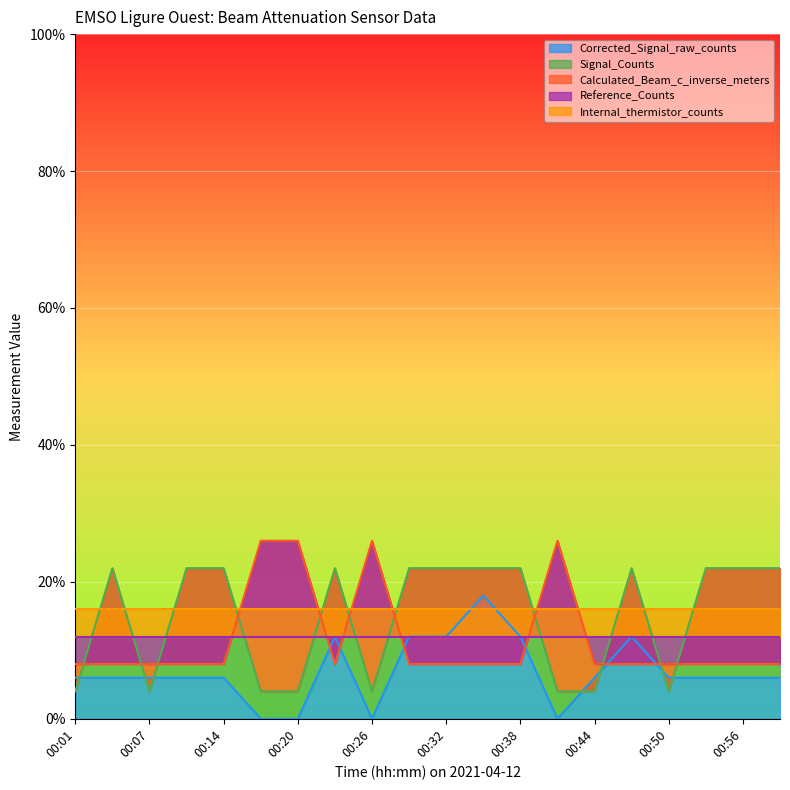

What is the greatest value displayed?

0.3